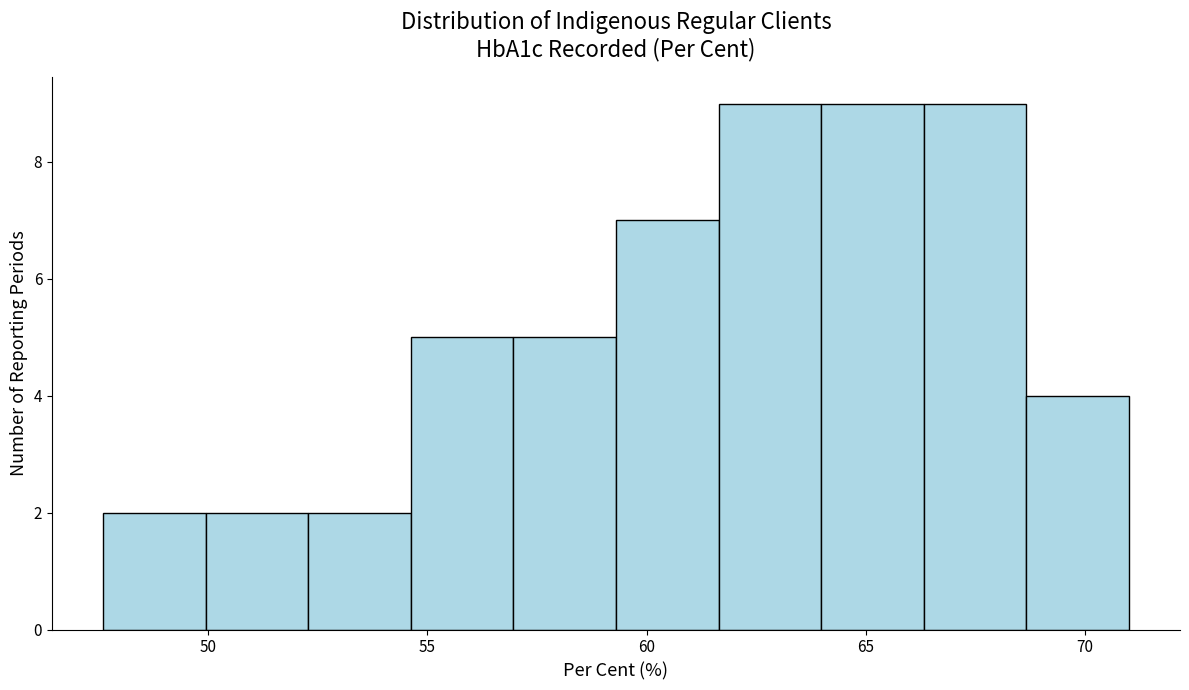

Reading left to right, list every bar in this chart as the range it spans on the x-axis followed by its height. Neither the bar edges nor the heights are printed on the chart, so give them approximately, as read against the axes.

47.5 to 50.0: 2
50.0 to 52.5: 2
52.5 to 54.5: 2
54.5 to 57.0: 5
57.0 to 59.5: 5
59.5 to 61.5: 7
61.5 to 64.0: 9
64.0 to 66.5: 9
66.5 to 68.5: 9
68.5 to 71.0: 4